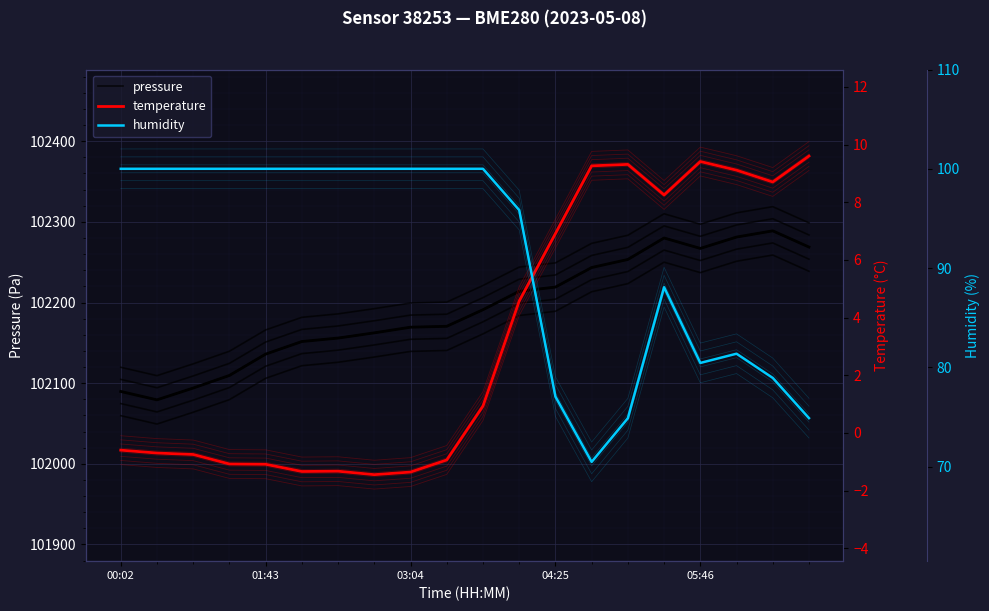

Which category has the highest value in the temperature series?

19